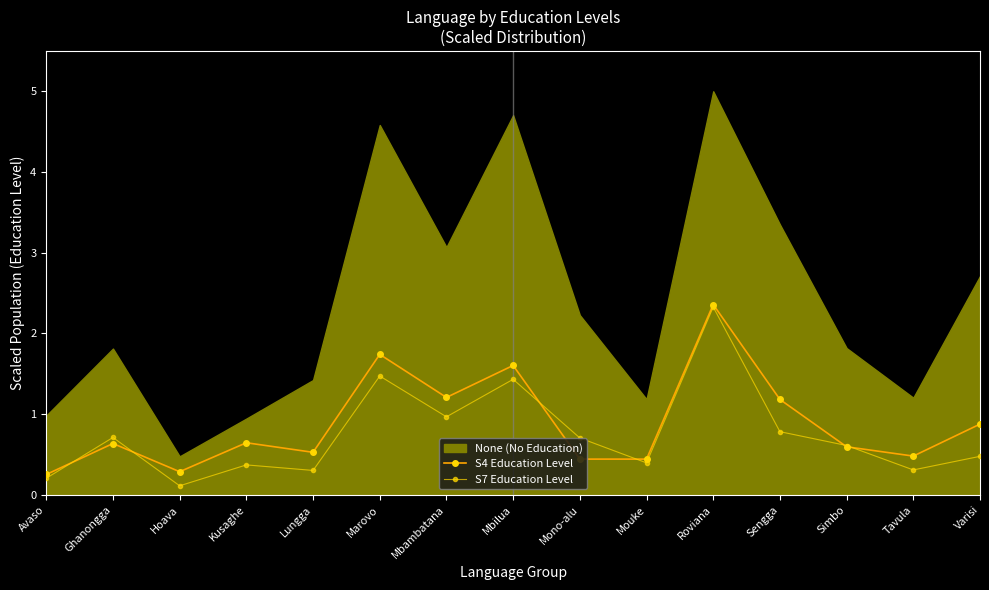

The S4 Education Level series shows 1.6 at Mbilua. True or false?

True